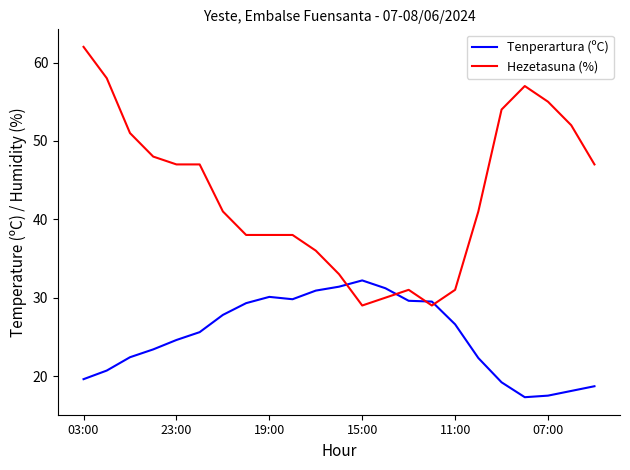

What is the difference between the maximum and minimum values in the Hezetasuna (%) series?

33.0